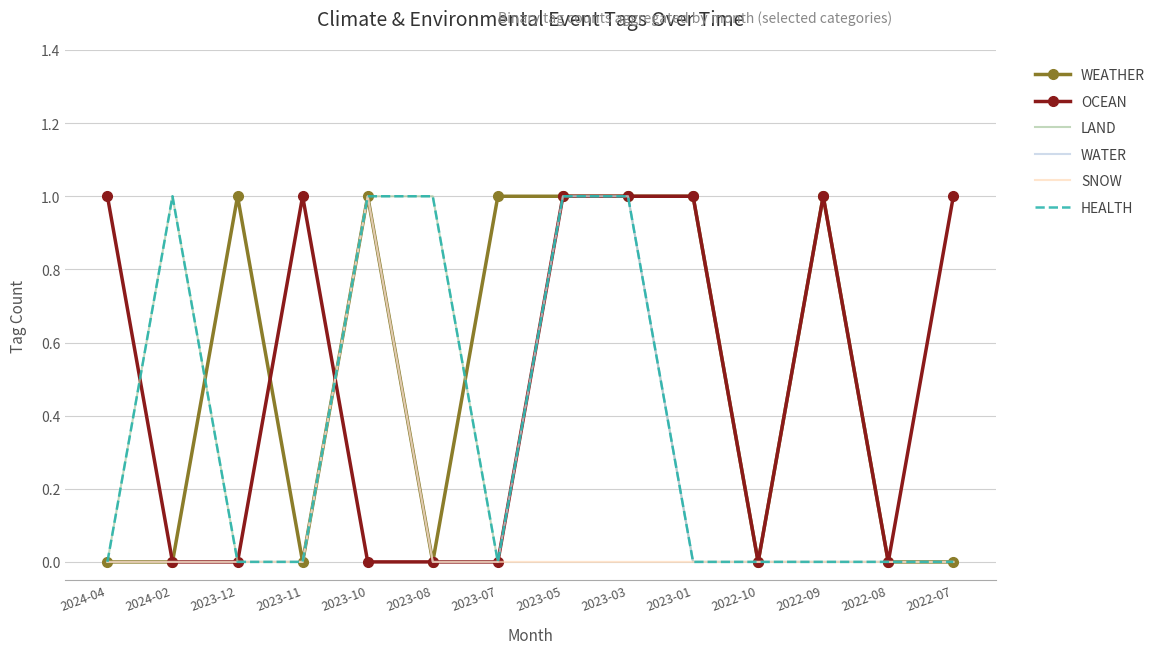

What is the sum of all WATER values?

3